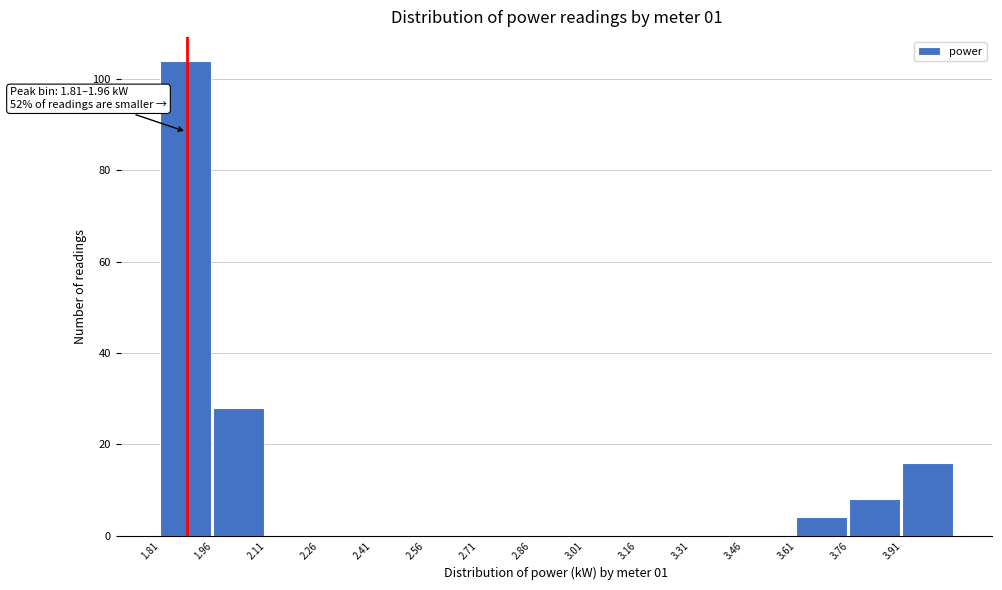

Over which range of the x-axis is the bar tallest?

1.81 to 1.96